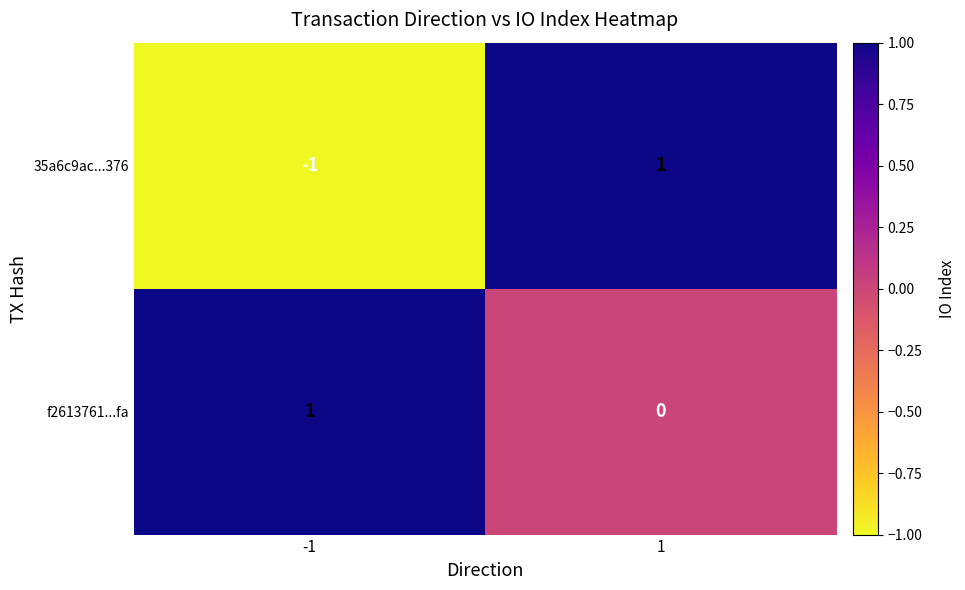

Reading right to left, transcribe all the data shown in this chart.

35a6c9ac...376: 1=1	-1=-1
f2613761...fa: 1=0	-1=1